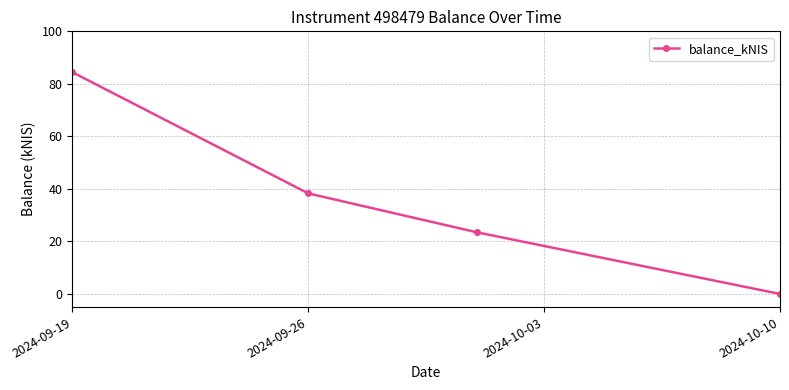

What is the value of the 1st point from the left?

84.4